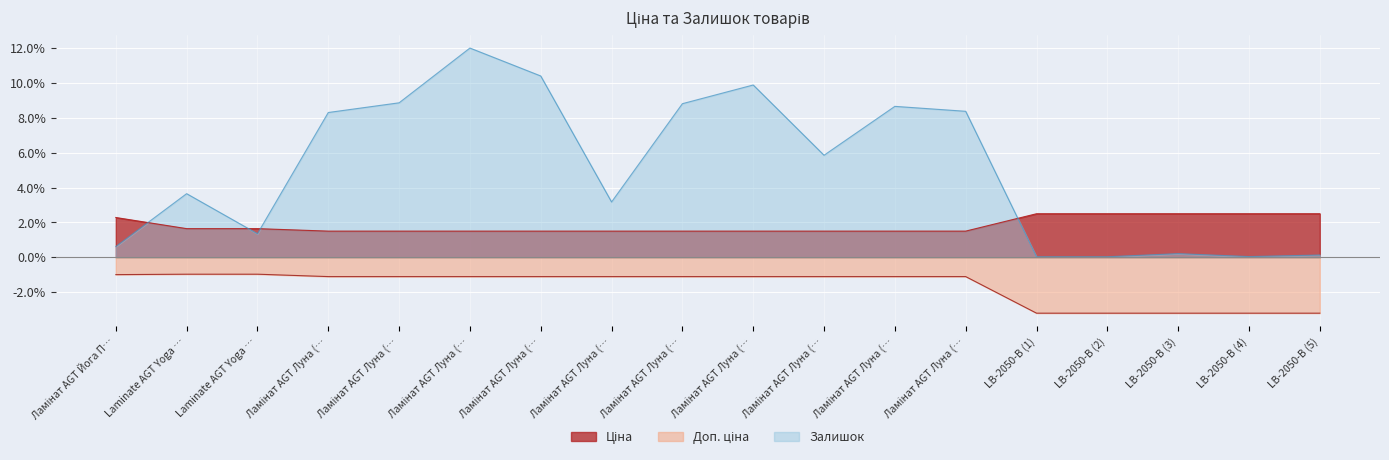

The value of Ціна at Ламінат AGT Луна (… is 0.8. True or false?

False